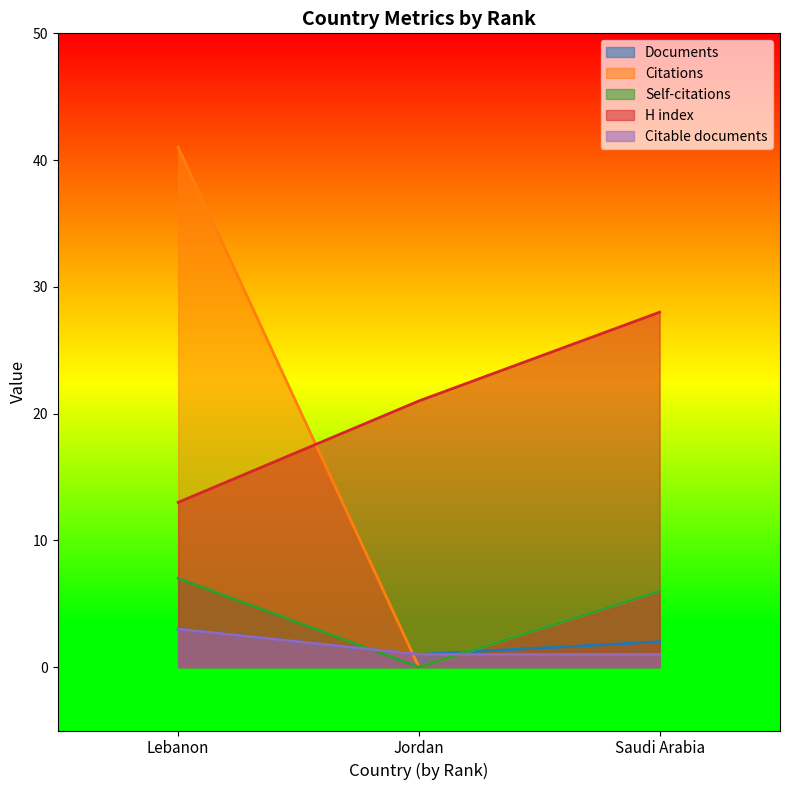

What is the label of the 1st point from the left?

Lebanon